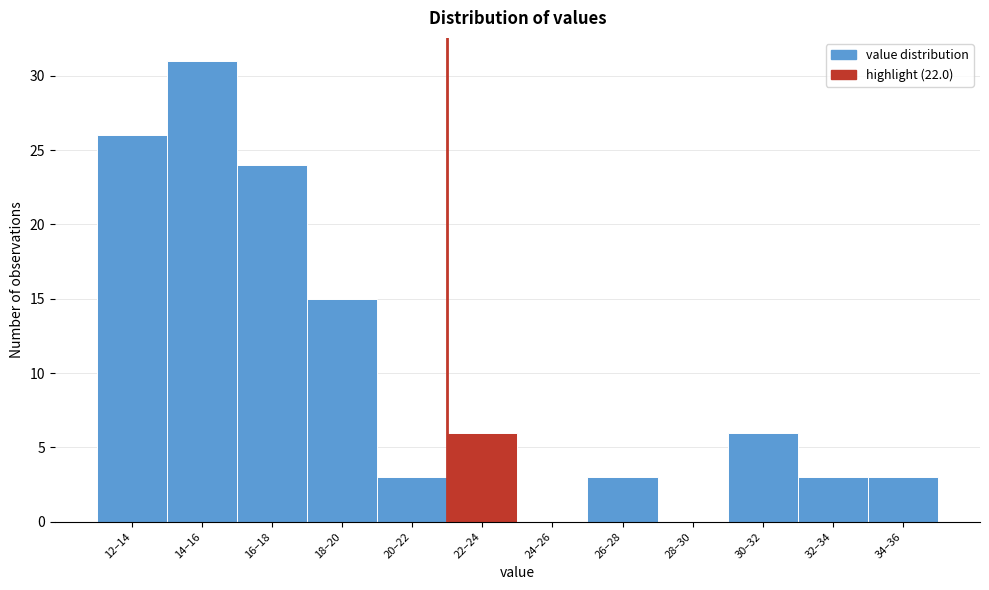

Reading right to left, transcribe all the data shown in this chart.

34–36=3	32–34=3	30–32=6	28–30=0	26–28=3	24–26=0	22–24=6	20–22=3	18–20=15	16–18=24	14–16=31	12–14=26